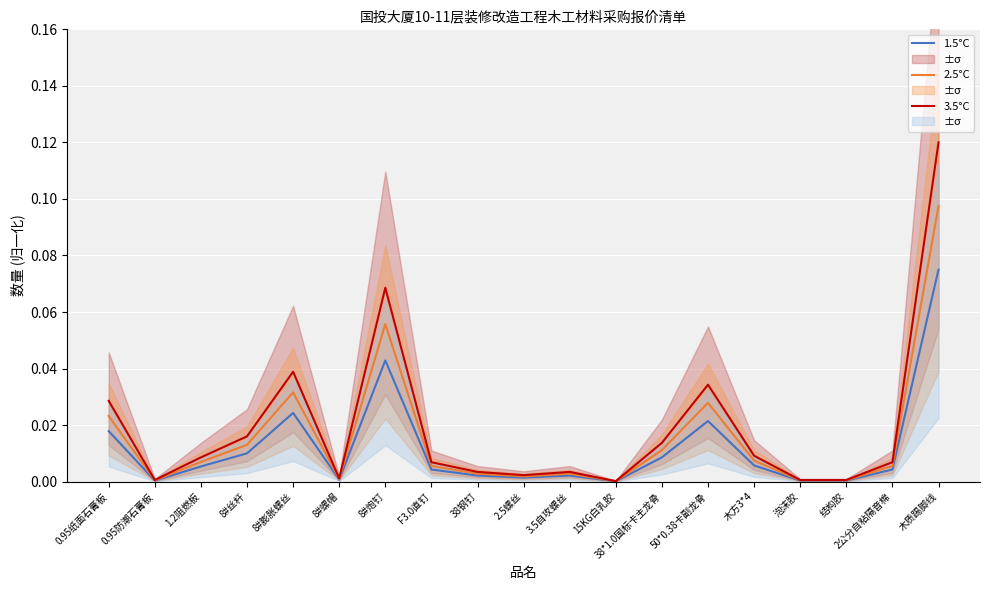

Is the value of 2.5°C at 8#螺帽 greater than the value of 1.5°C at 15KG白乳胶?

Yes